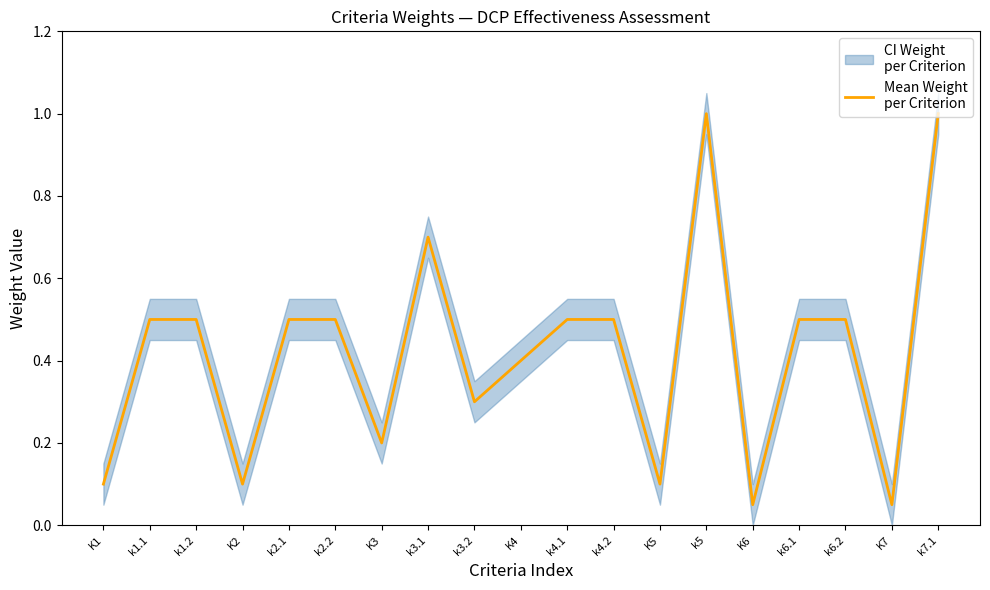

Does the chart have visible grid lines?

No